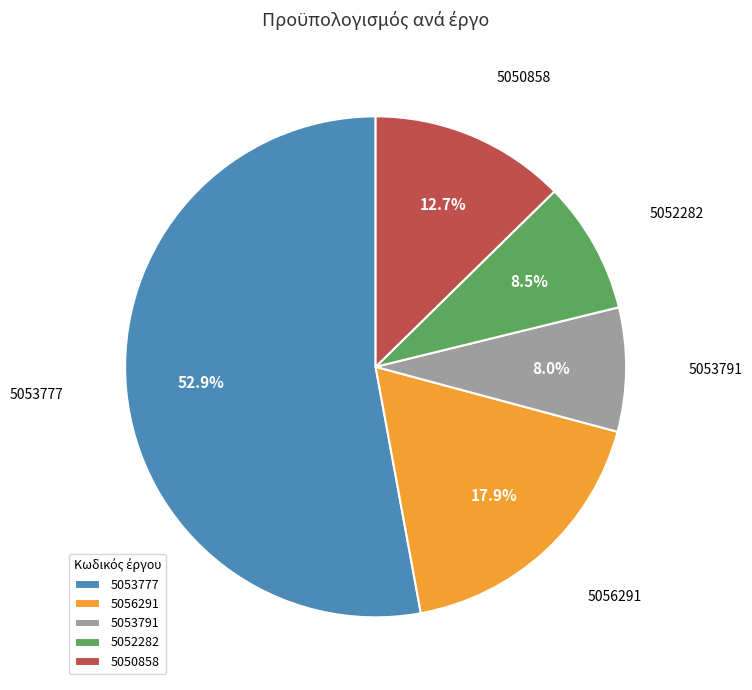

To the nearest percent, what portion does 5053777 represent?

53%